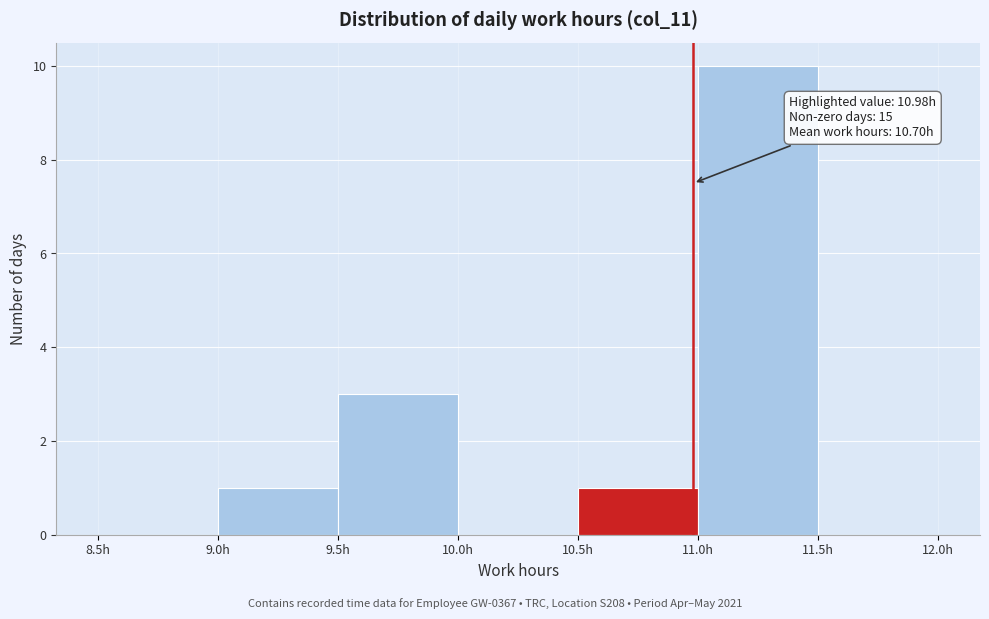

Which range on the x-axis has the tallest bar?

11.0 to 11.5